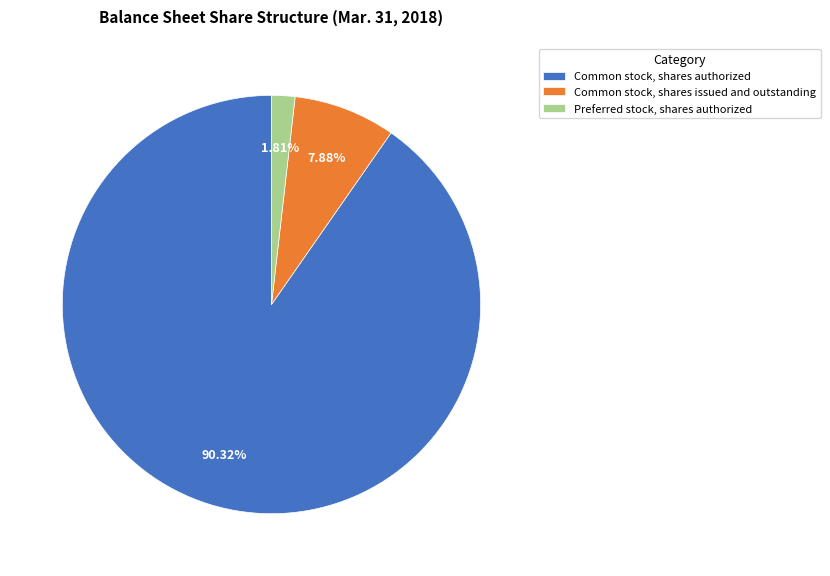

How many segments does this pie chart have?

3